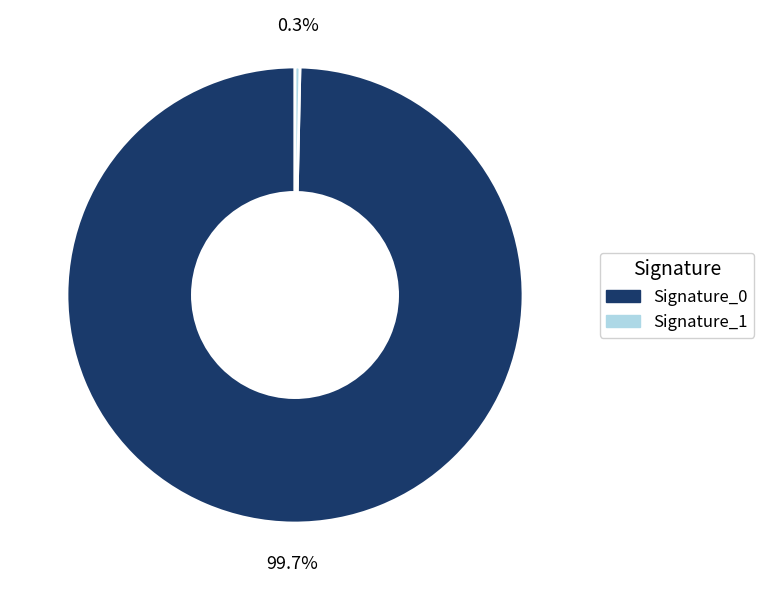

What is the majority slice?

Signature_0